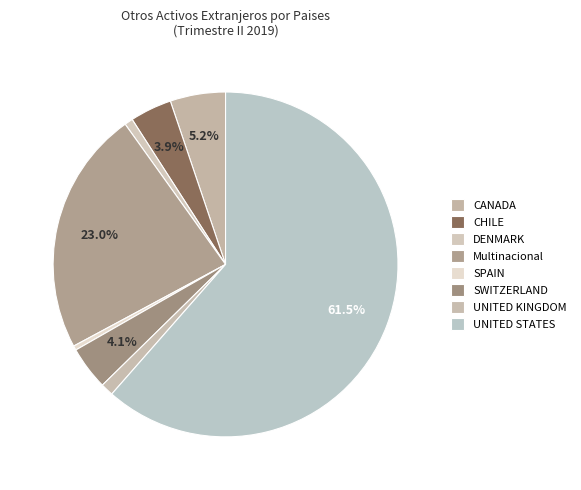

What is the largest slice in the pie chart?

UNITED STATES